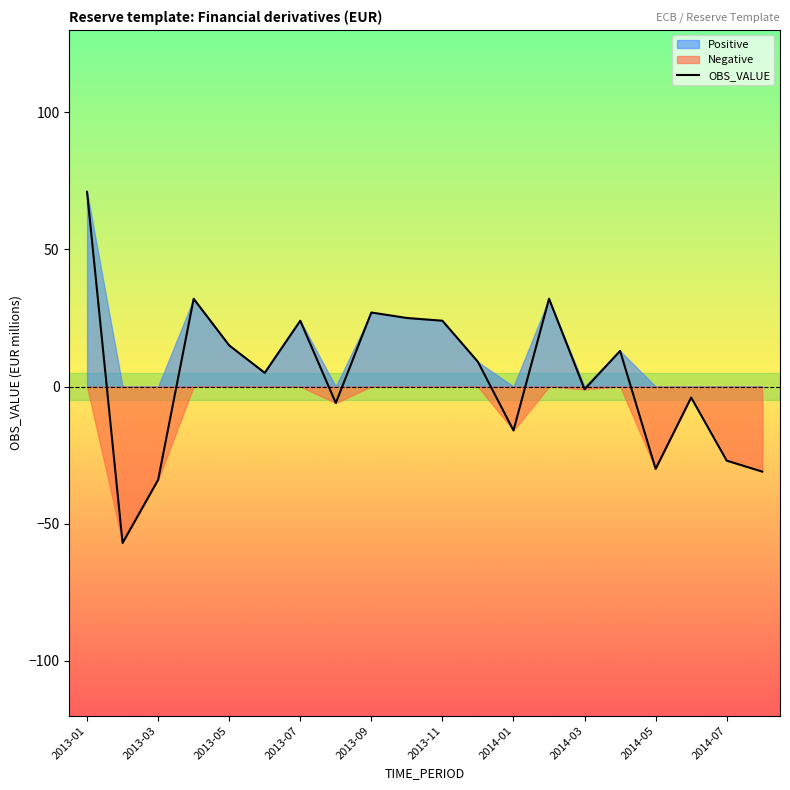

What is the maximum value for OBS_VALUE?

71